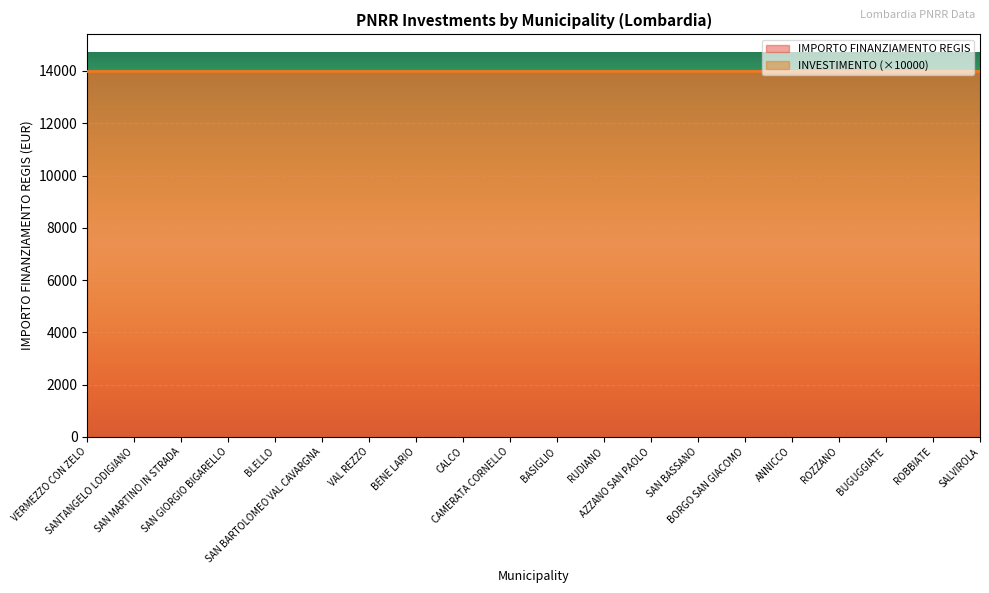

The value of IMPORTO FINANZIAMENTO REGIS at ROZZANO is 14000.0. True or false?

True